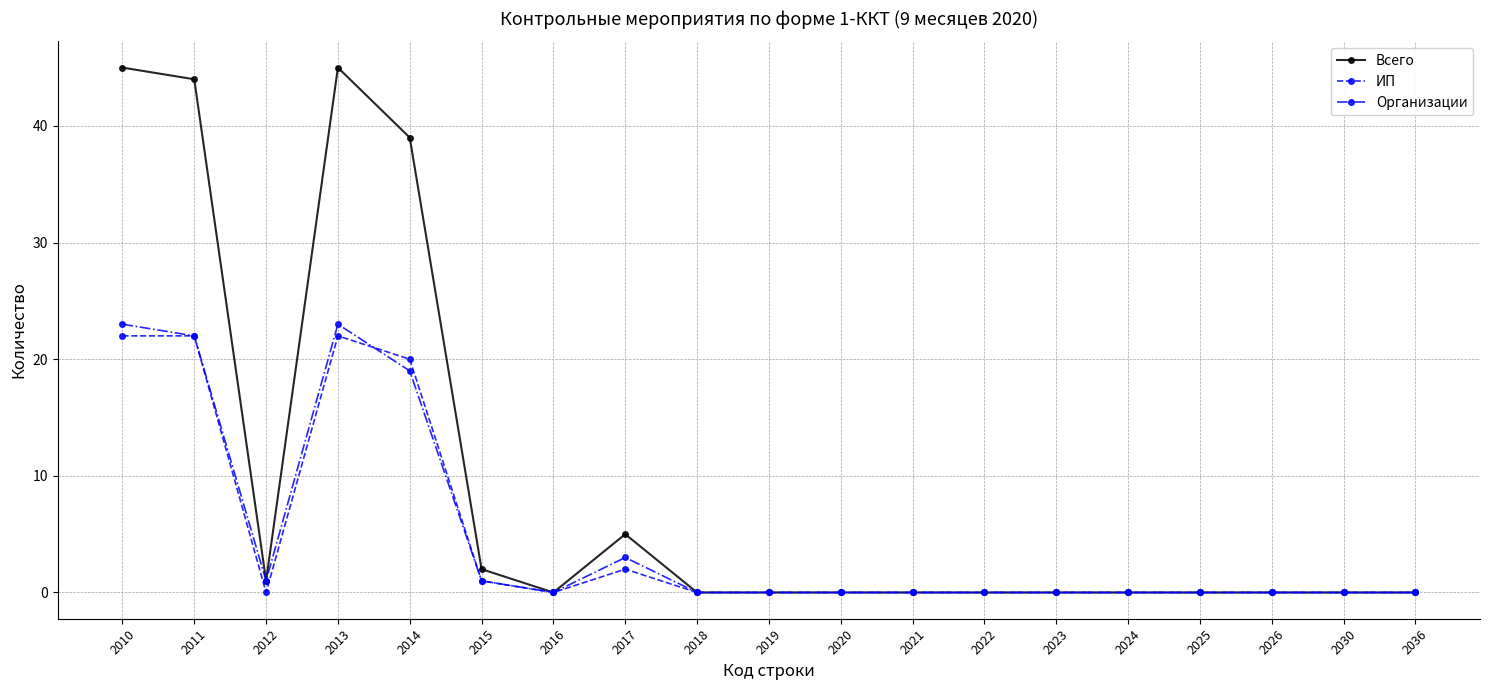

At which category does Организации reach its first local peak?

2013